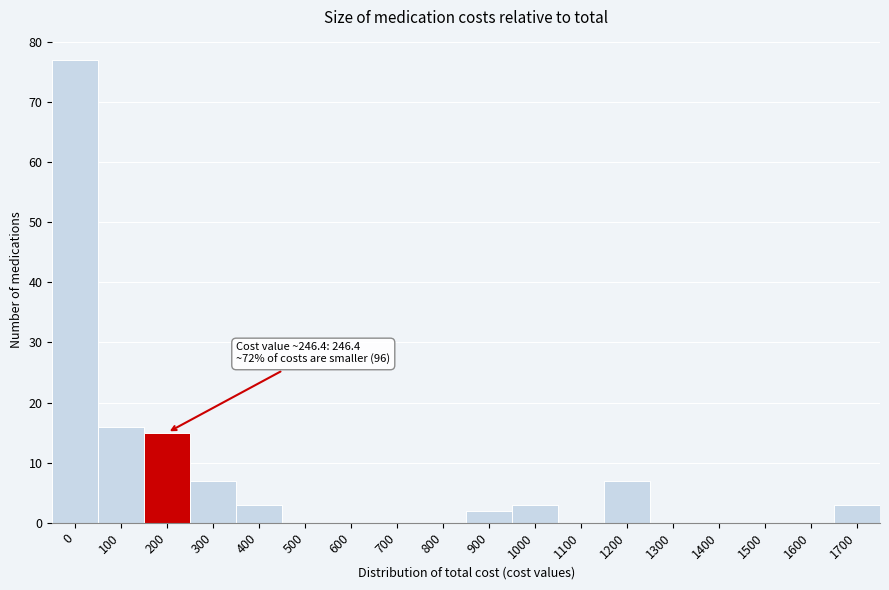

Reading left to right, what are all the values shown in this chart?

0=77	100=16	200=15	300=7	400=3	500=0	600=0	700=0	800=0	900=2	1000=3	1100=0	1200=7	1300=0	1400=0	1500=0	1600=0	1700=3